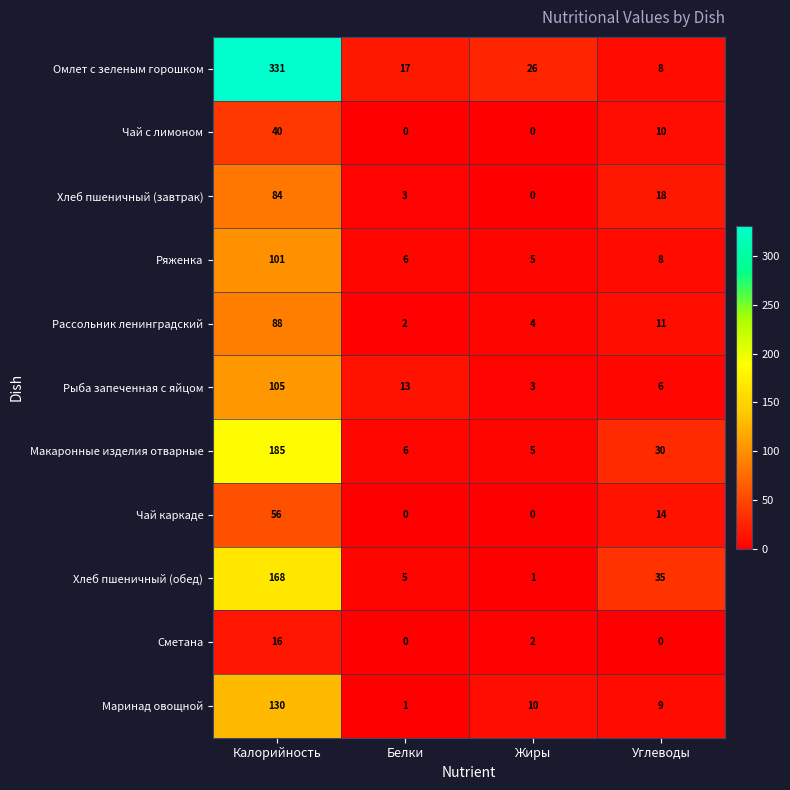

What is the greatest value displayed?

331